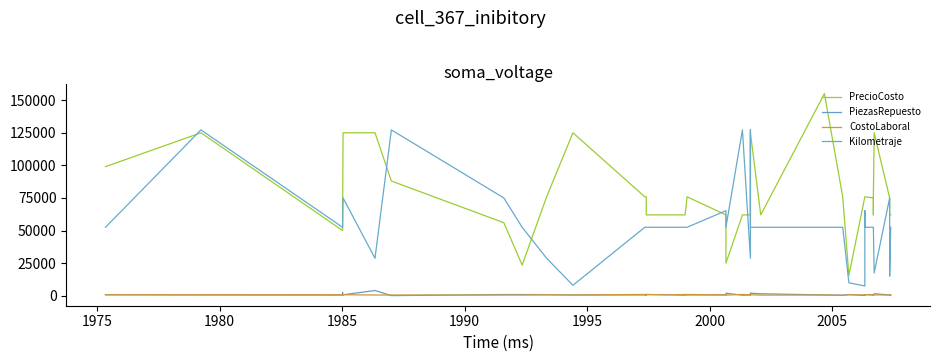

The Kilometraje series shows 28417 at 1970. True or false?

False